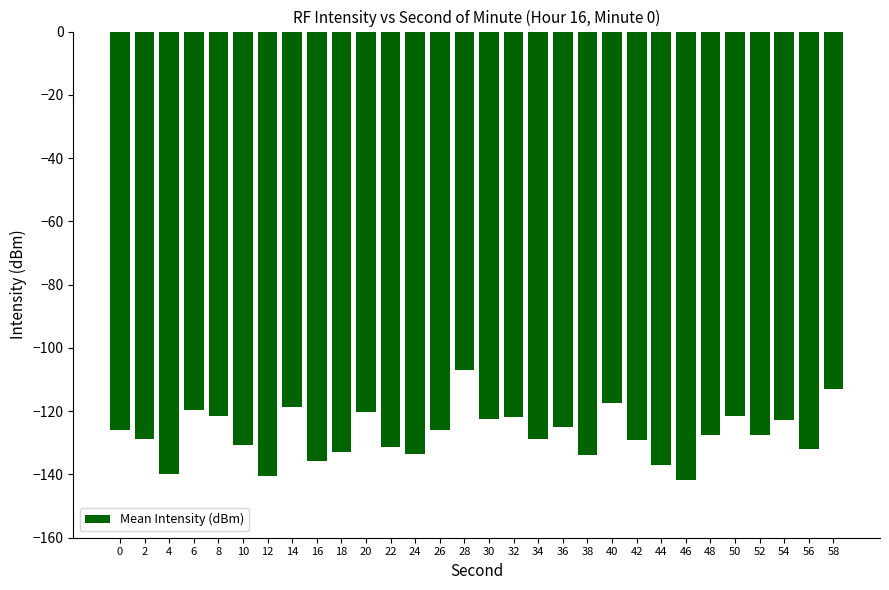

How many values exceed -127?

14